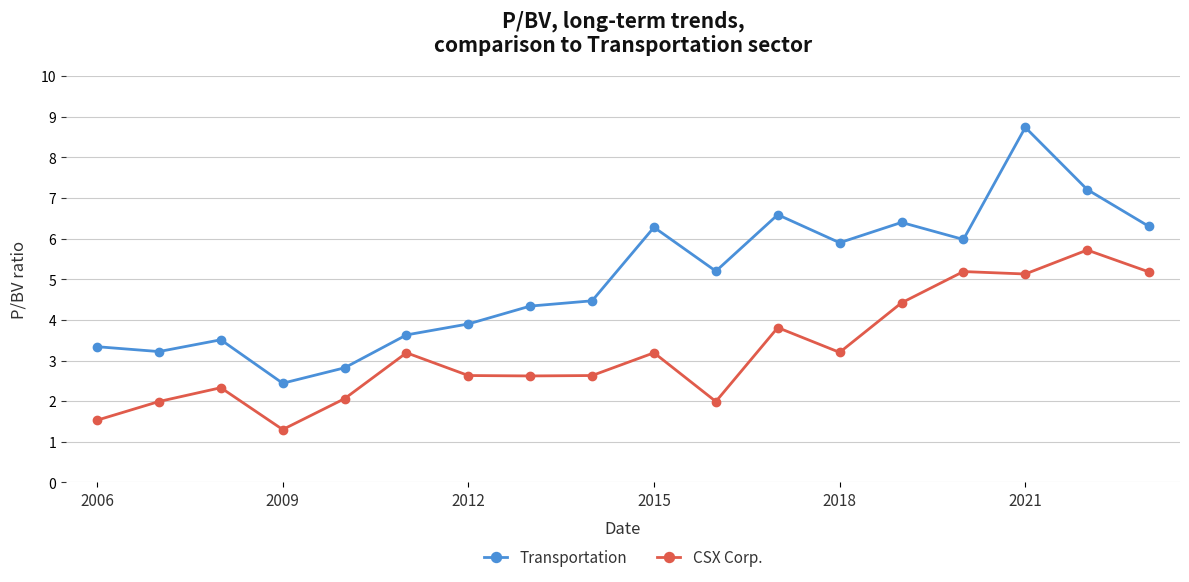

True or false: Transportation has more than 0 points higher than both neighbors.

True